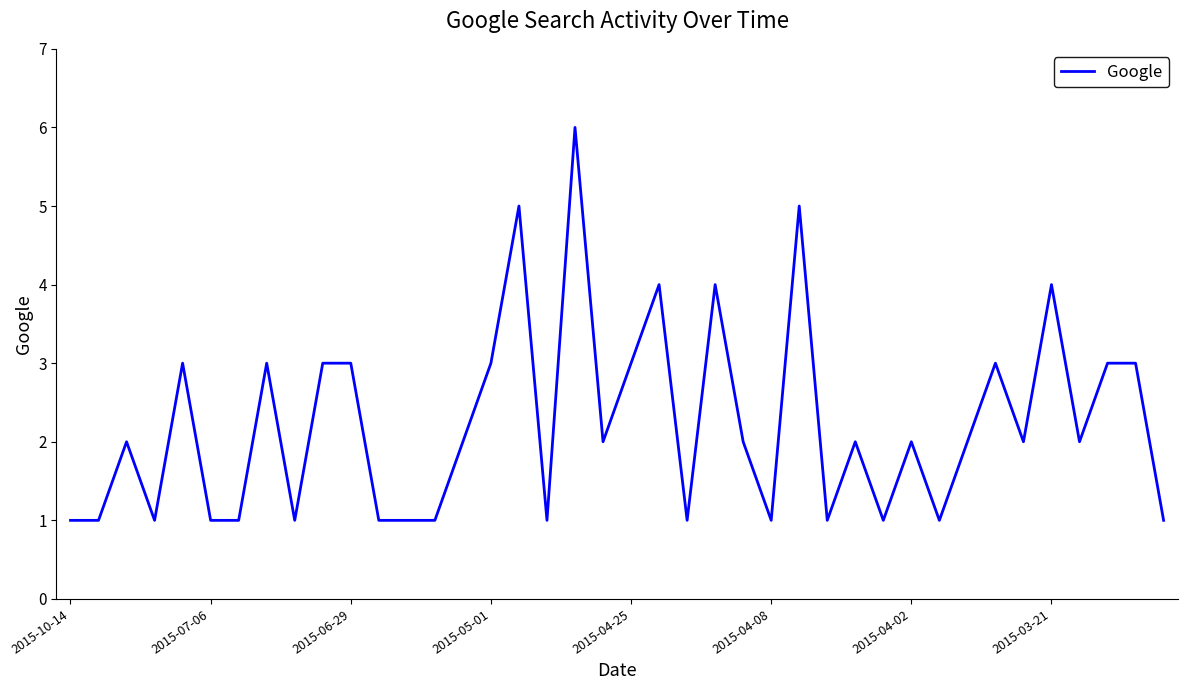

What is the maximum value shown in the chart?

6